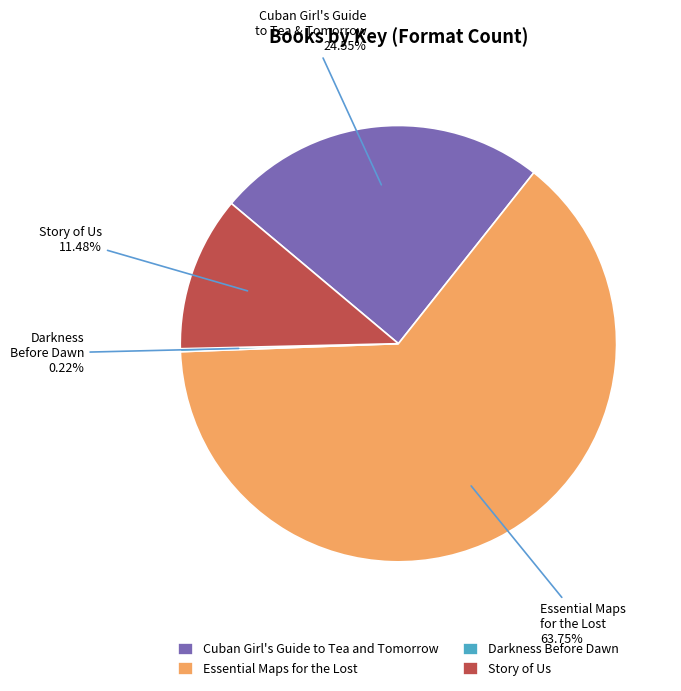

Which slice represents more than half of the pie?

Essential Maps for the Lost